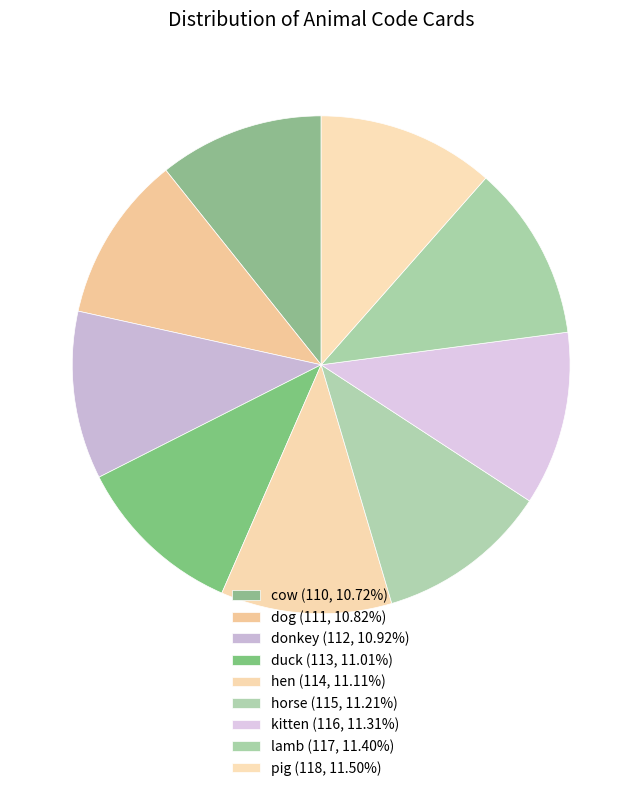

Combined, what portion of the pie is pig and kitten?

22.8%